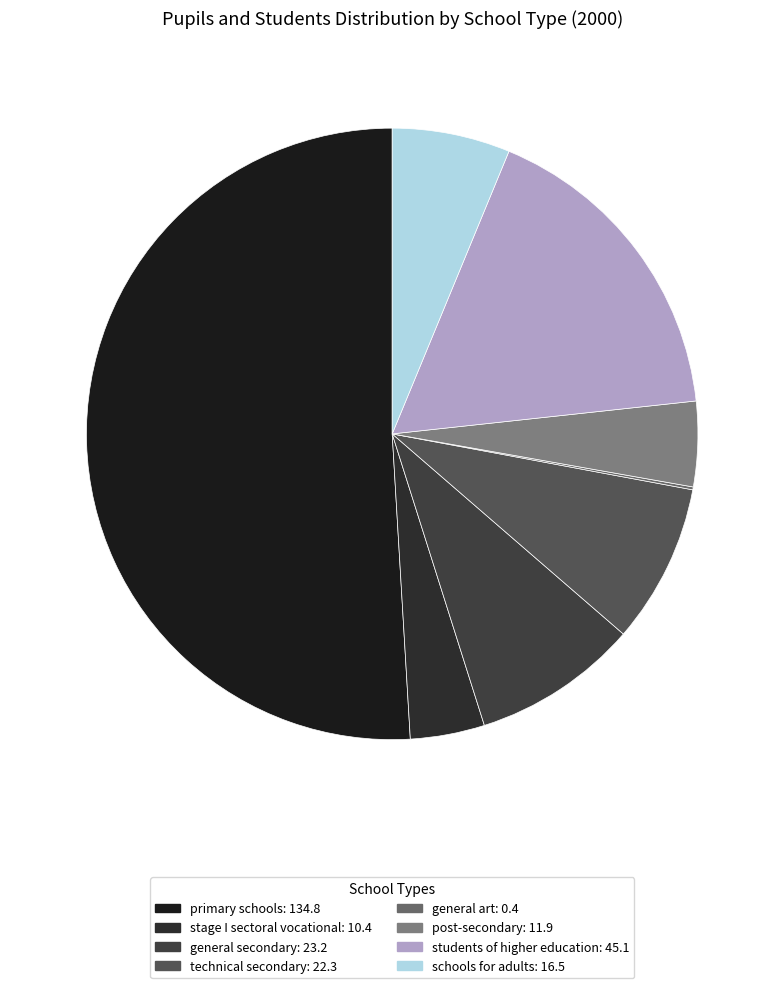

Which category accounts for the majority?

primary schools